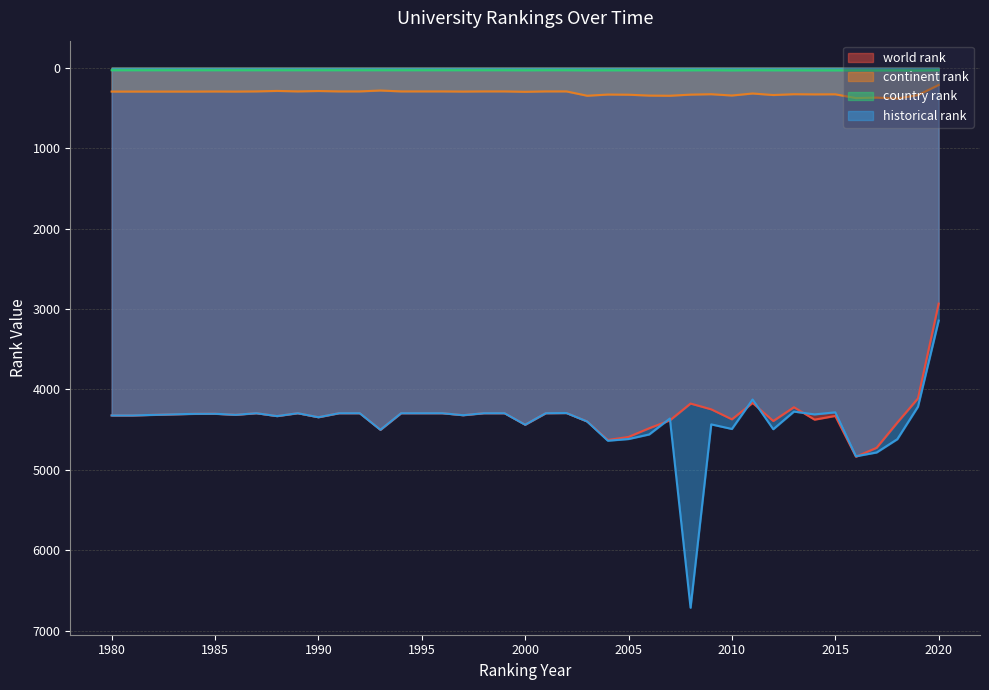

True or false: country rank and historical rank cross at least once.

False